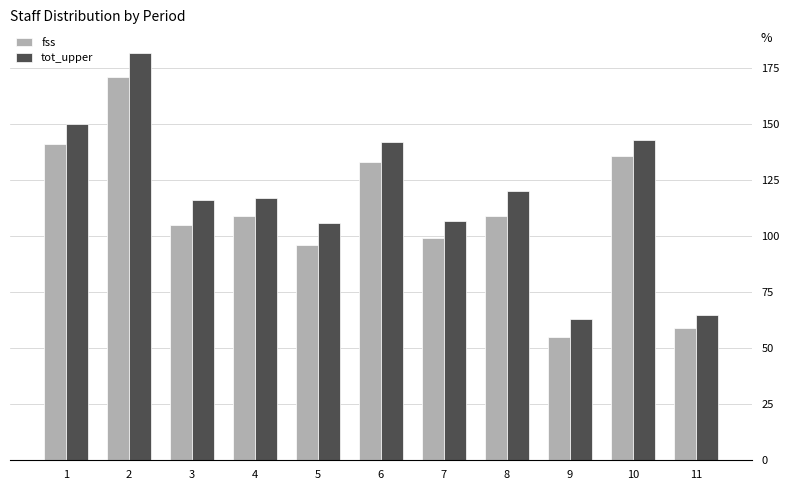

At which category is the sum across all series the highest?

2